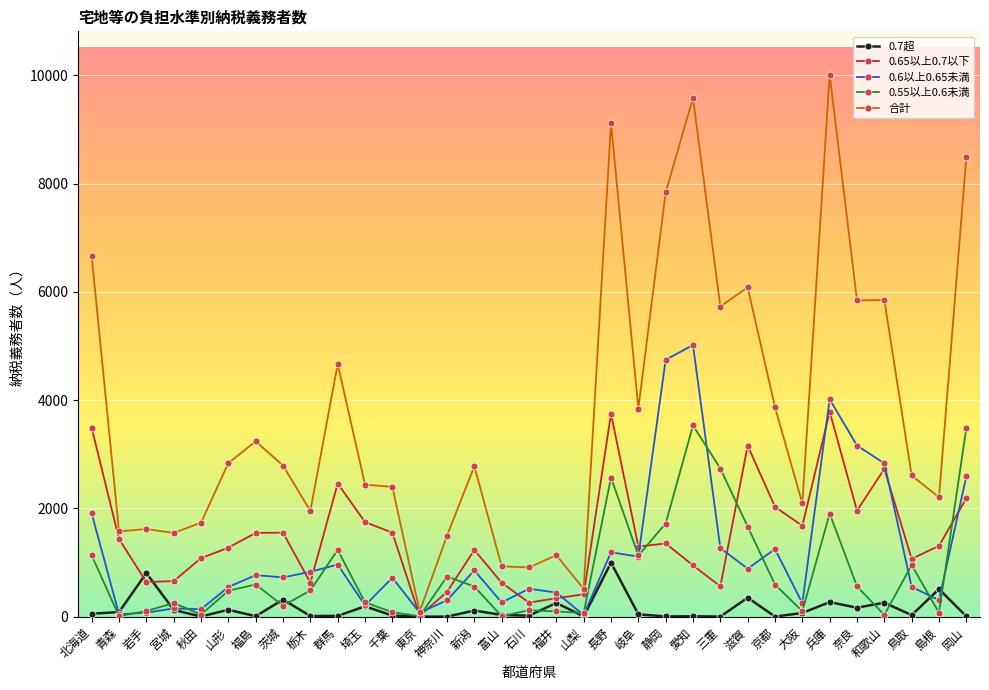

What is the greatest value displayed?

10012